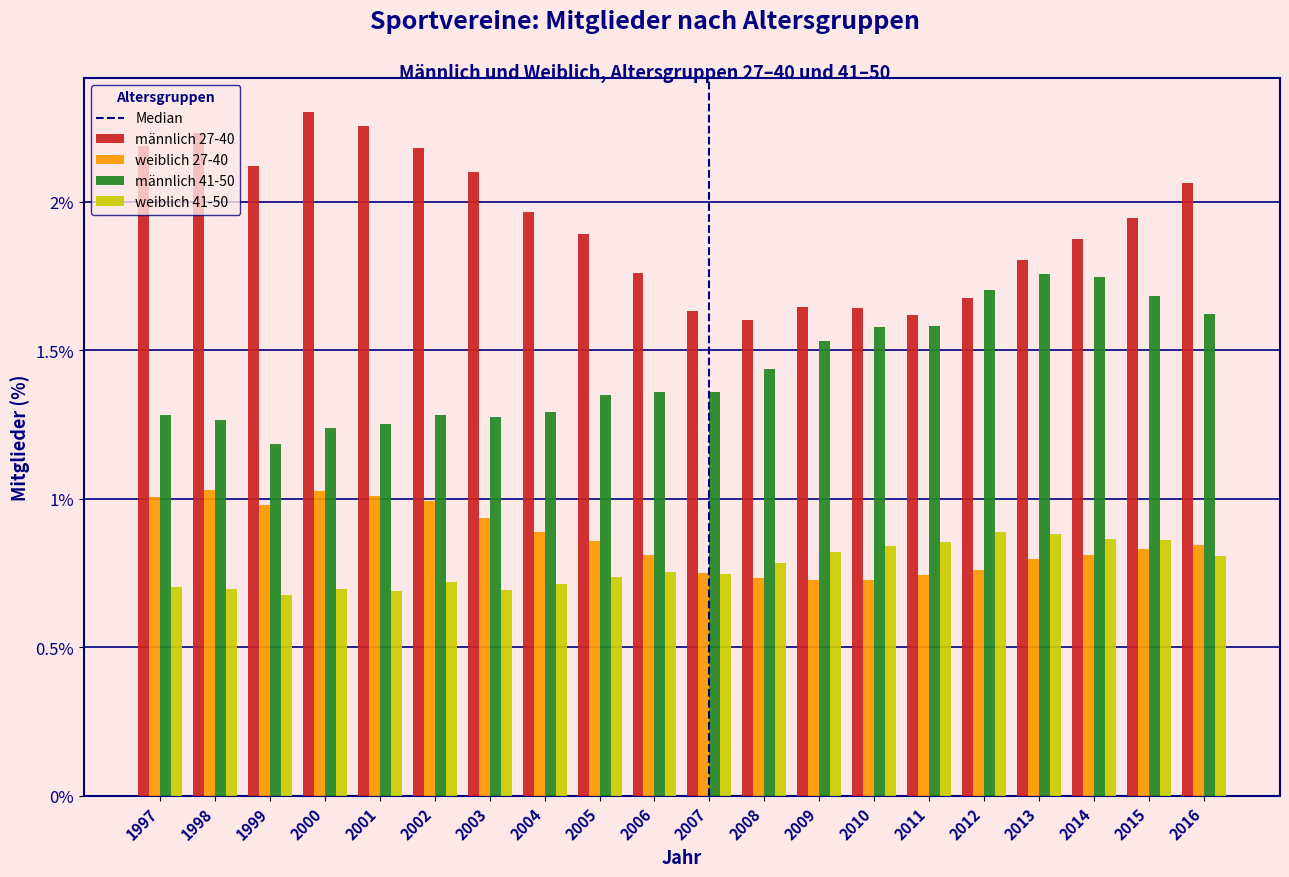

Is it true that männlich 41-50 equals 0.5 at 2004?

False